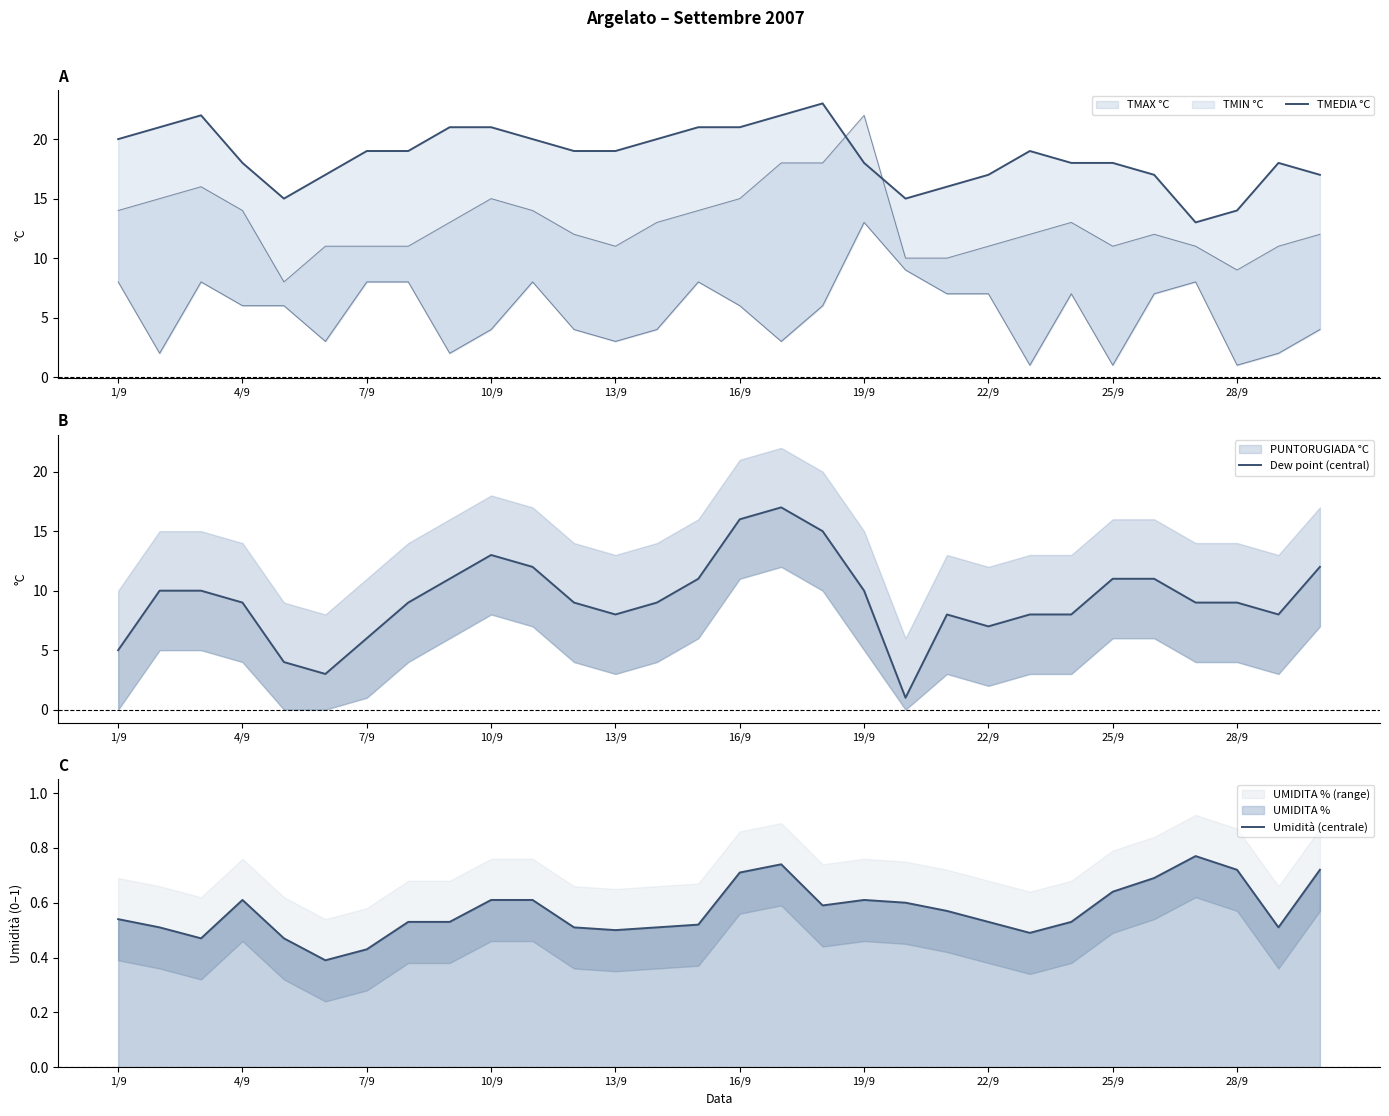

What is the average value of the TMEDIA °C series?

18.6